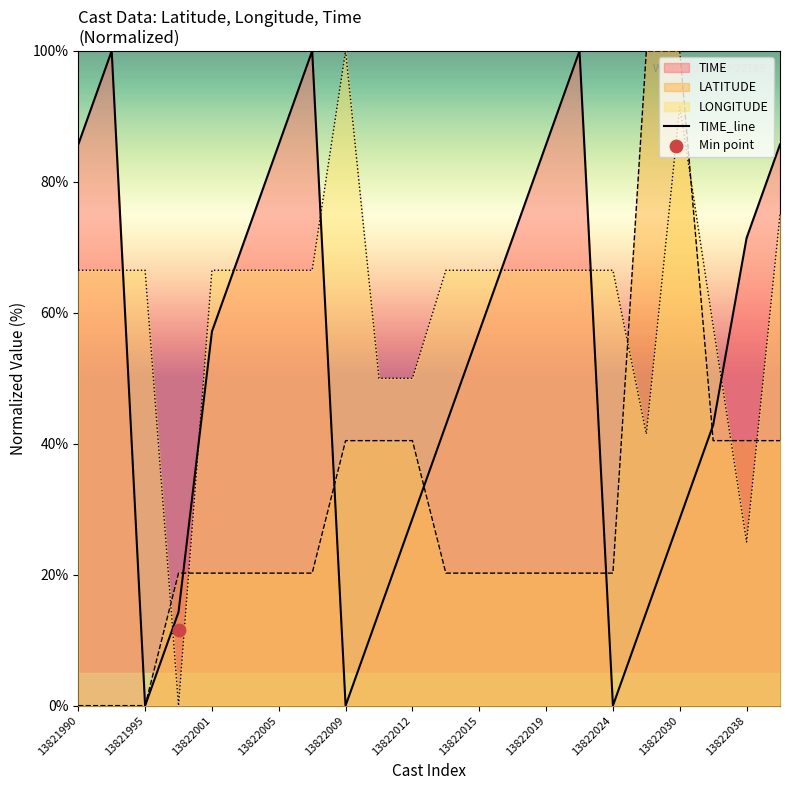

Approximately how many times larger is the value at 17 compared to 13?

0.2